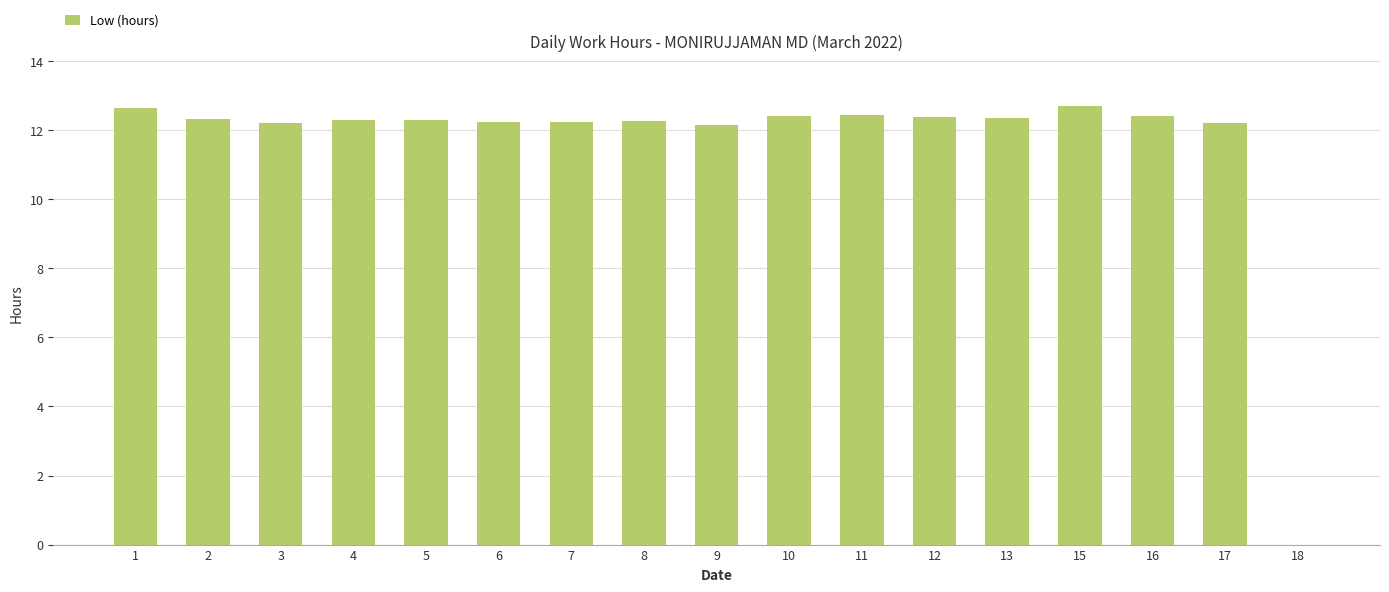

True or false: the data shows 12.3 at 4.

True